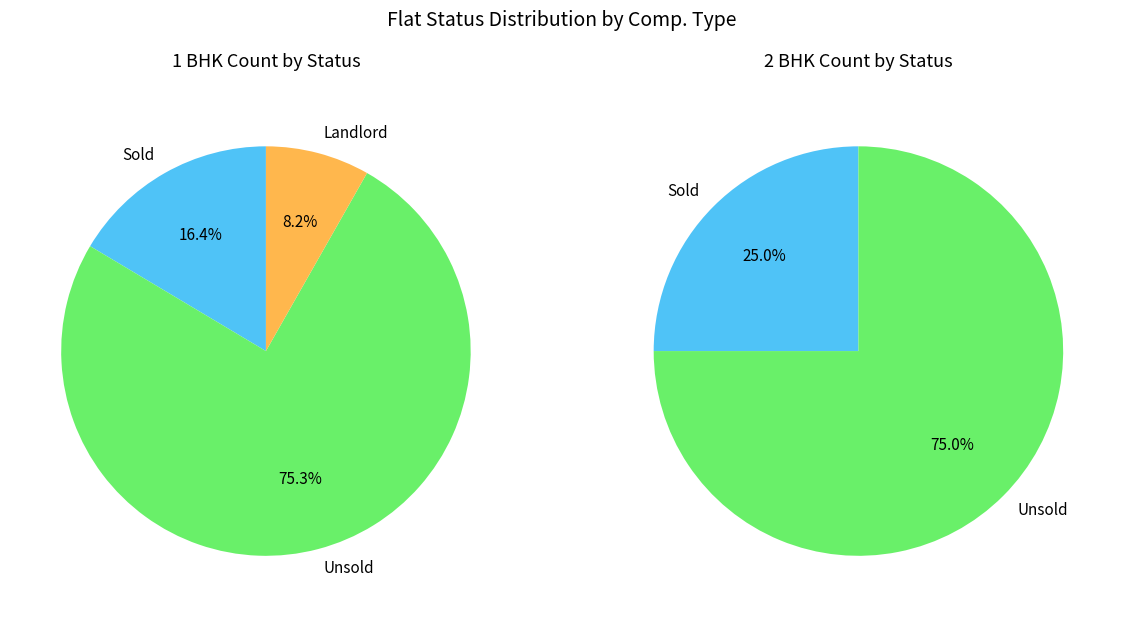

Does any single category account for the majority?

Yes